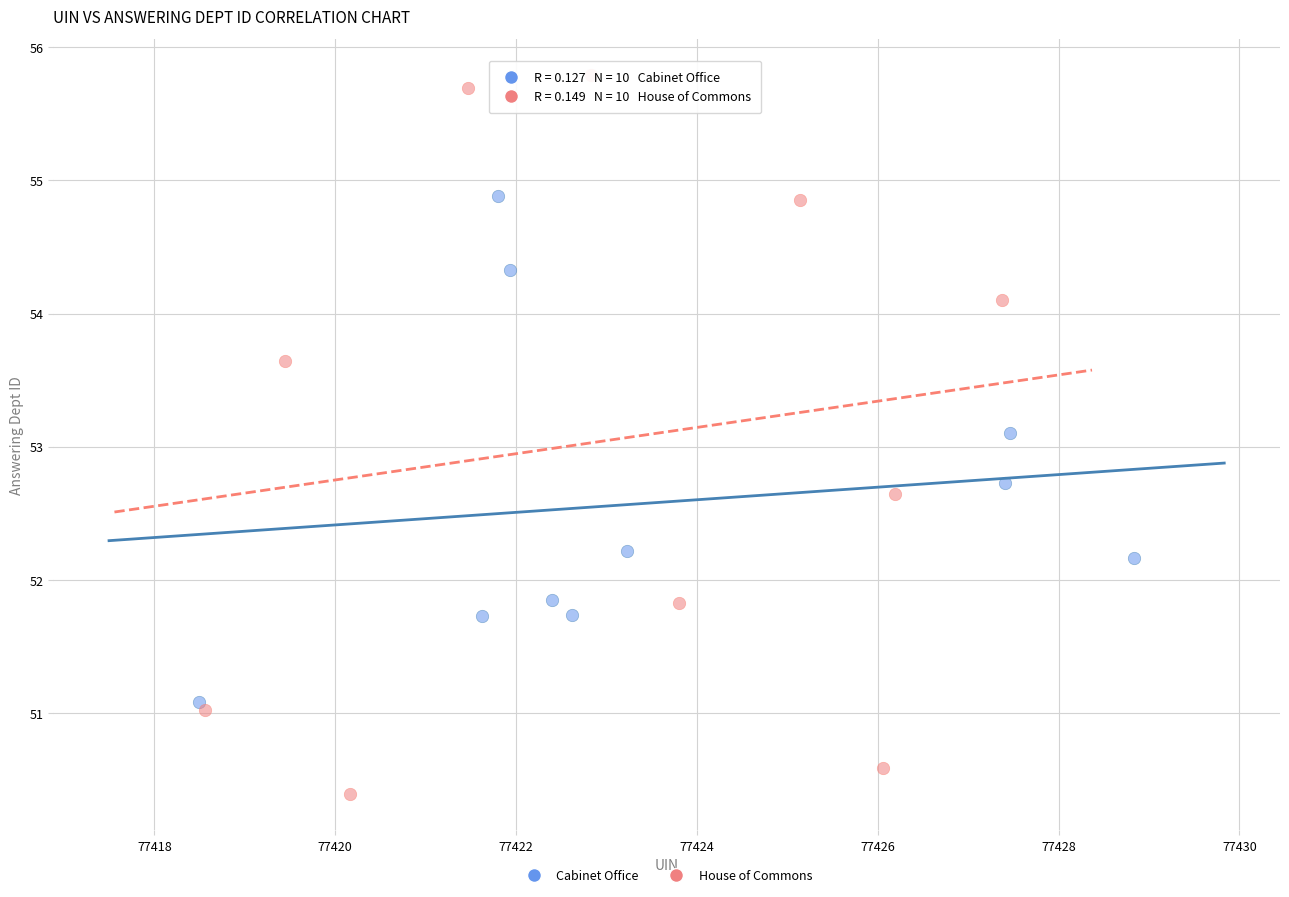

Which series has the largest Y range (max minus min)?

House of Commons